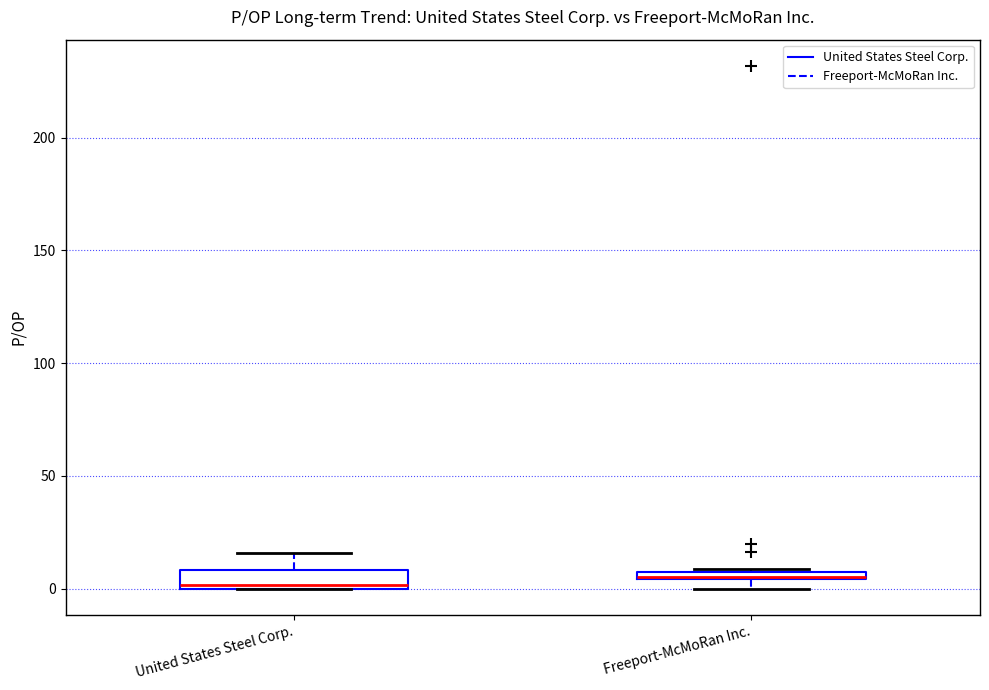

Where is the lower edge of the box for Freeport-McMoRan Inc. on the y-axis? The values are not printed on the chart, so give them approximately, as read against the axis.

5